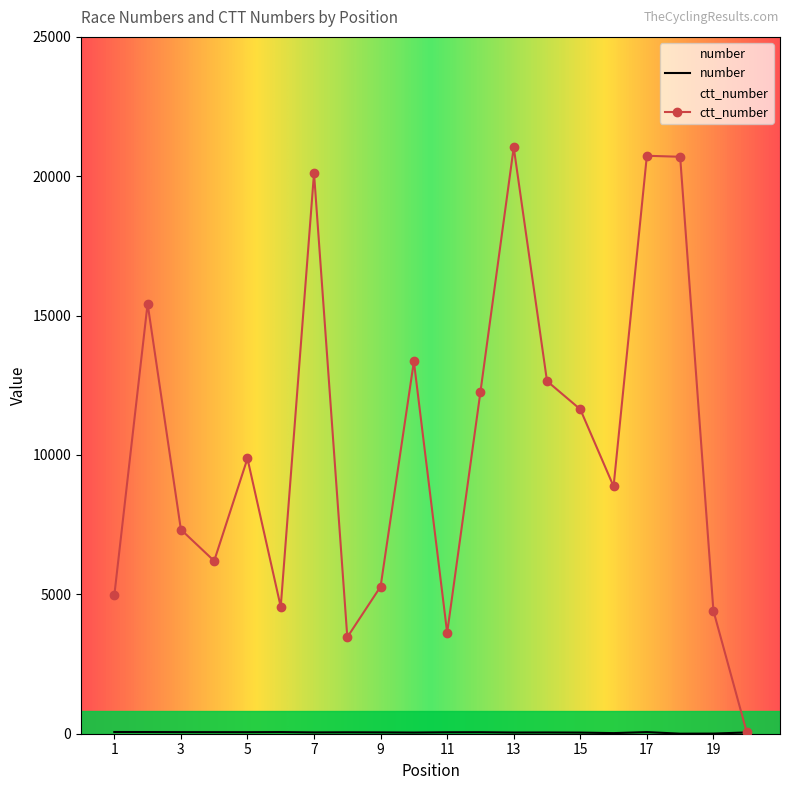

In number, how many points are lower than both neighbors (excluding endpoints)?

6